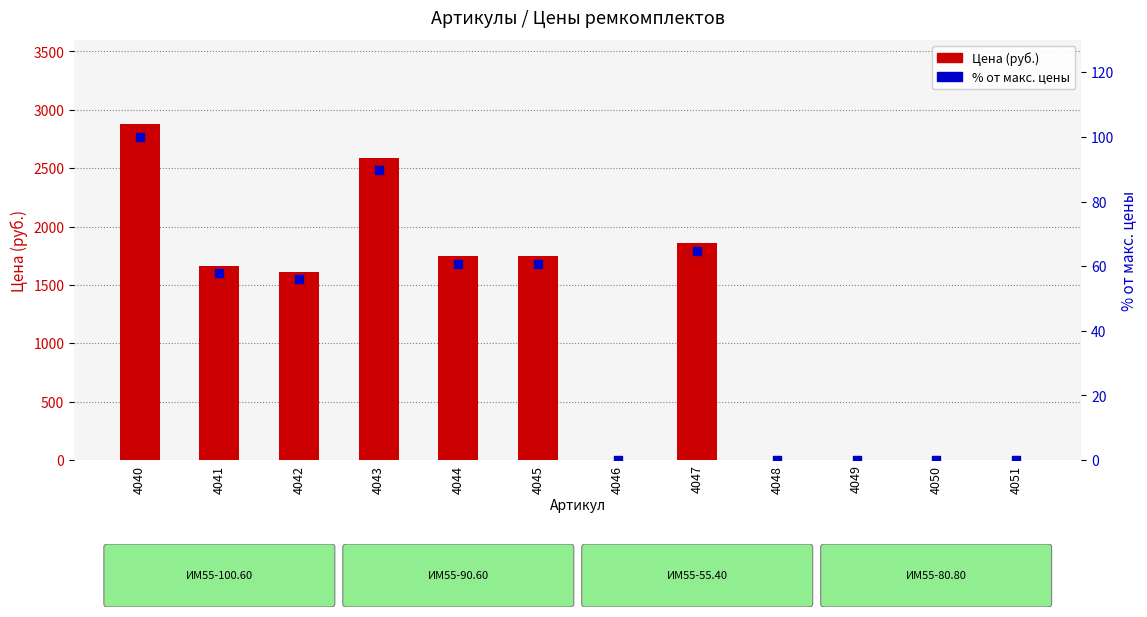

What are all the series names shown in the legend?

Цена (руб.), % от макс. цены